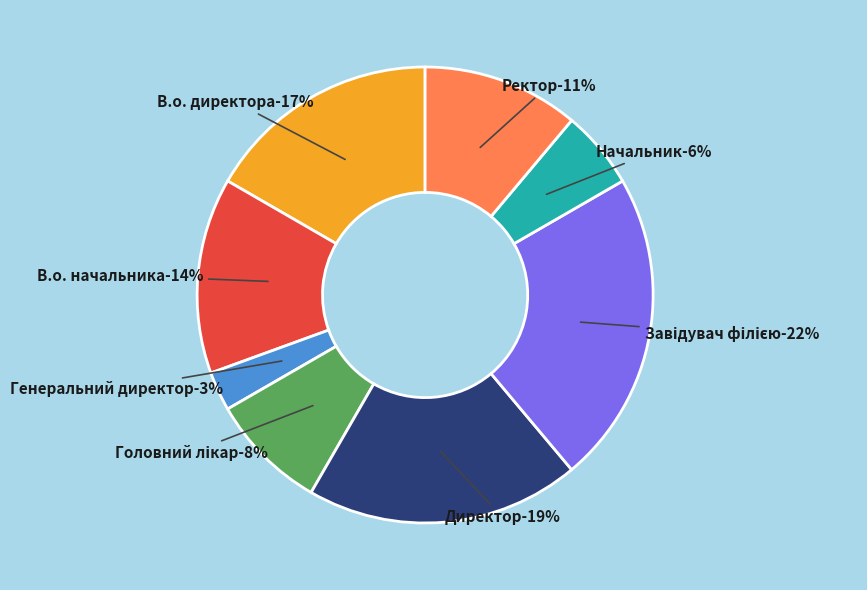

Between В.о. директора and Ректор, which is larger?

В.о. директора